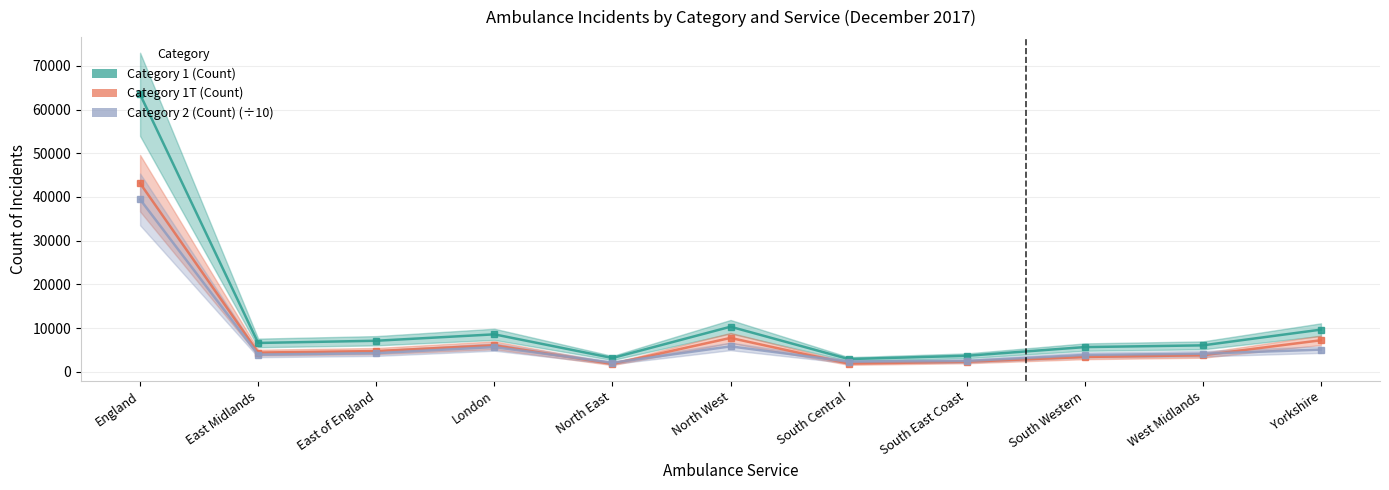

What is the difference between the Category 1 (Count) values at London and West Midlands?

2521.0